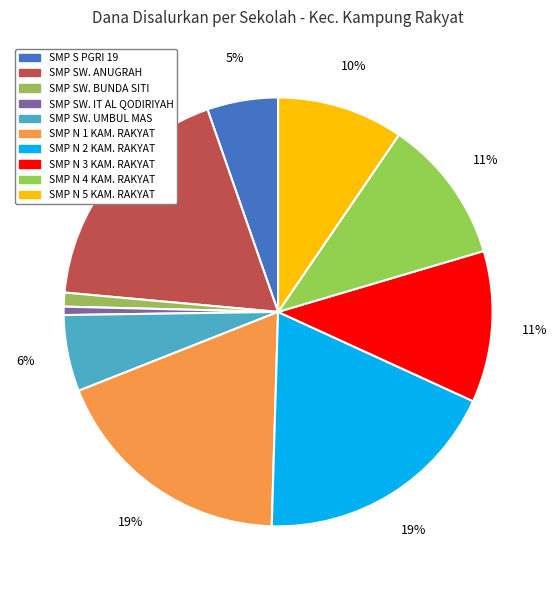

How many slices are in this pie chart?

10